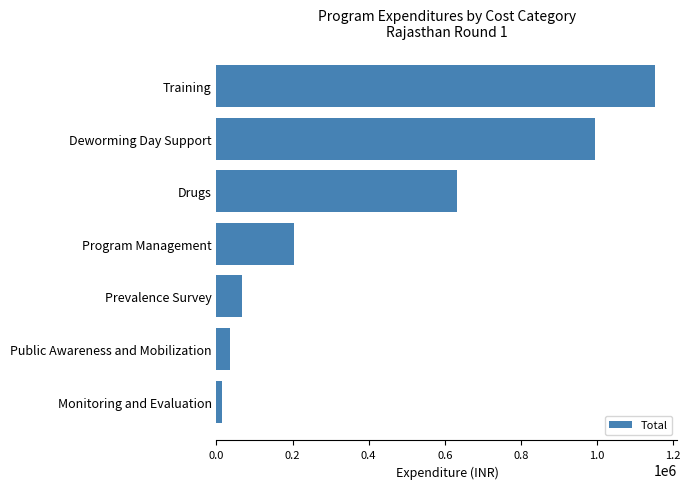

What is the sum of the values at Public Awareness and Mobilization and Program Management?

241384.7